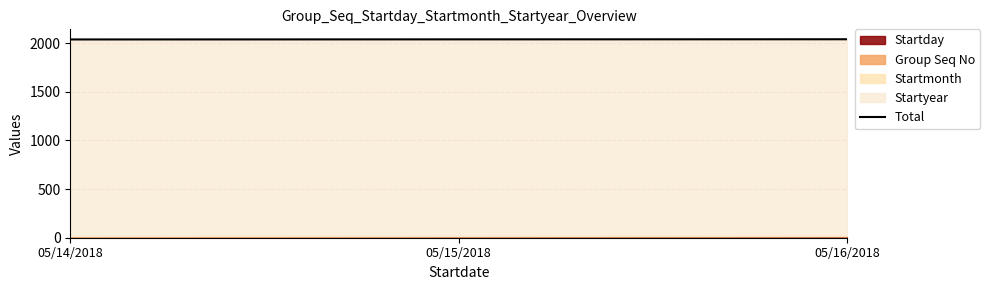

Rank the categories by value from lowest to highest.

05/14/2018, 05/15/2018, 05/16/2018